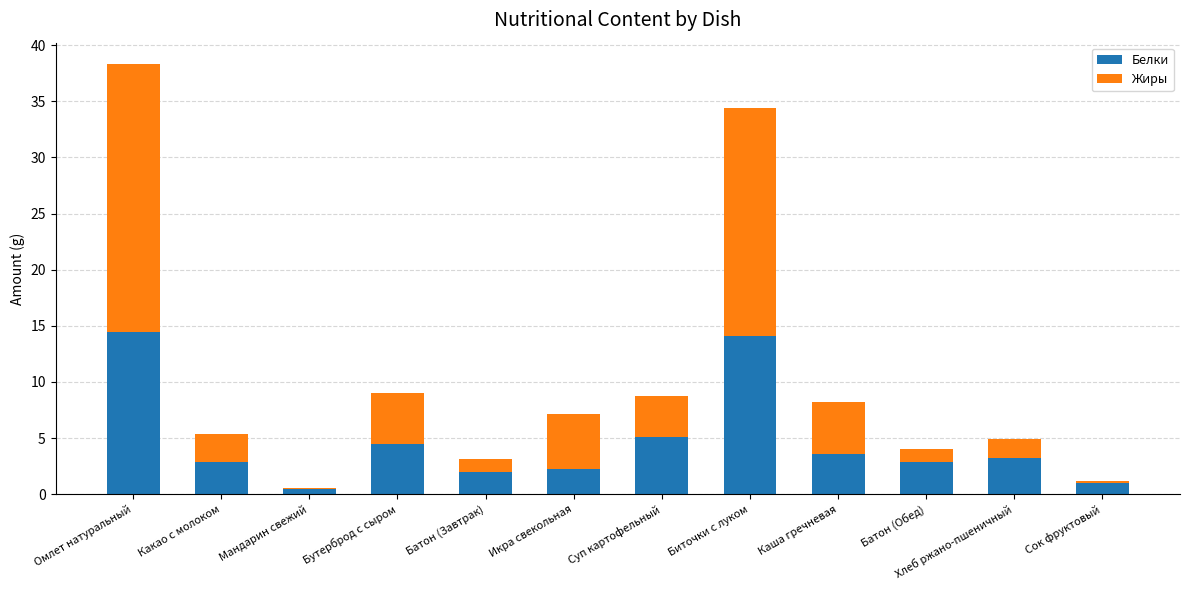

What is the sum of all Белки values?

56.6